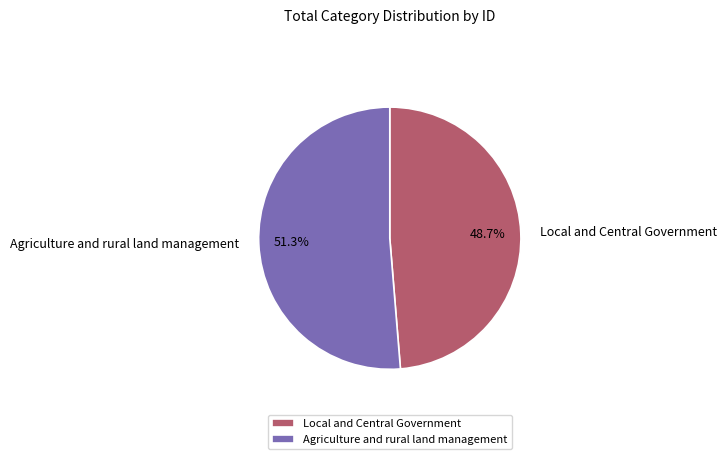

What percentage is the Local and Central Government slice, to the nearest percent?

49%